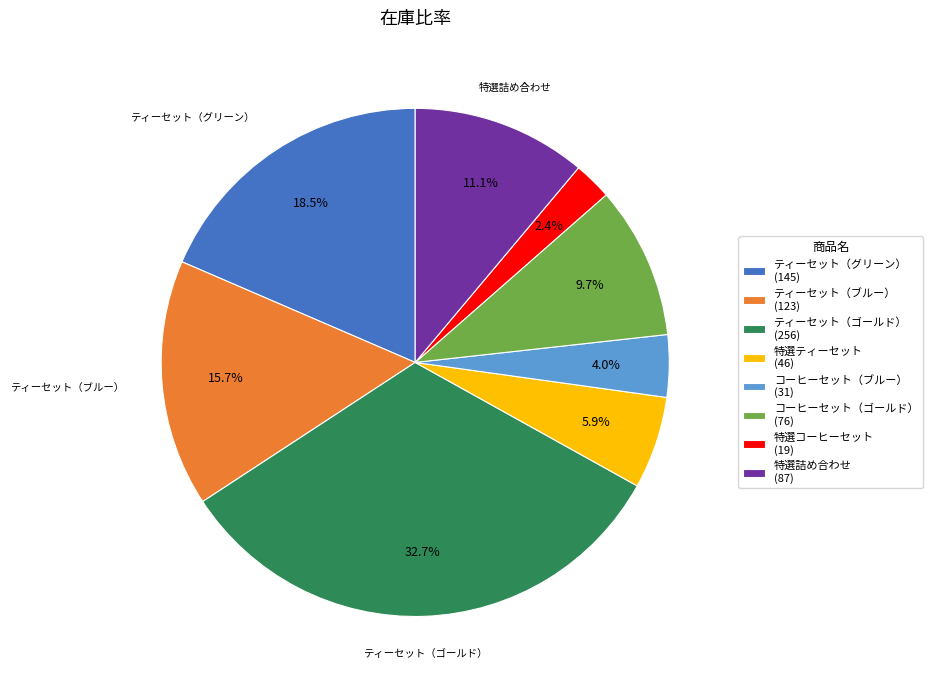

Does any single category account for the majority?

No